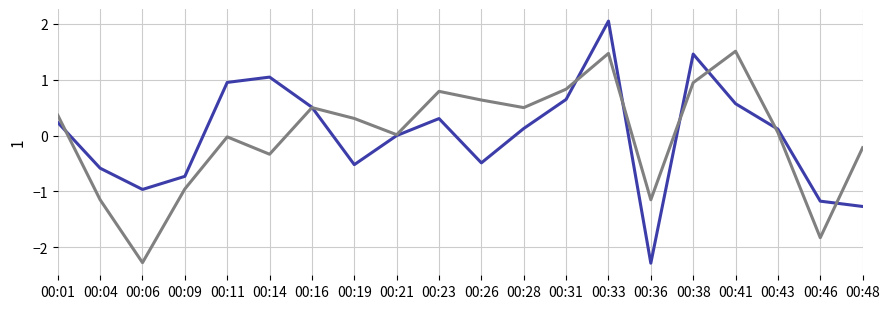

How many lines are shown in the chart?

2